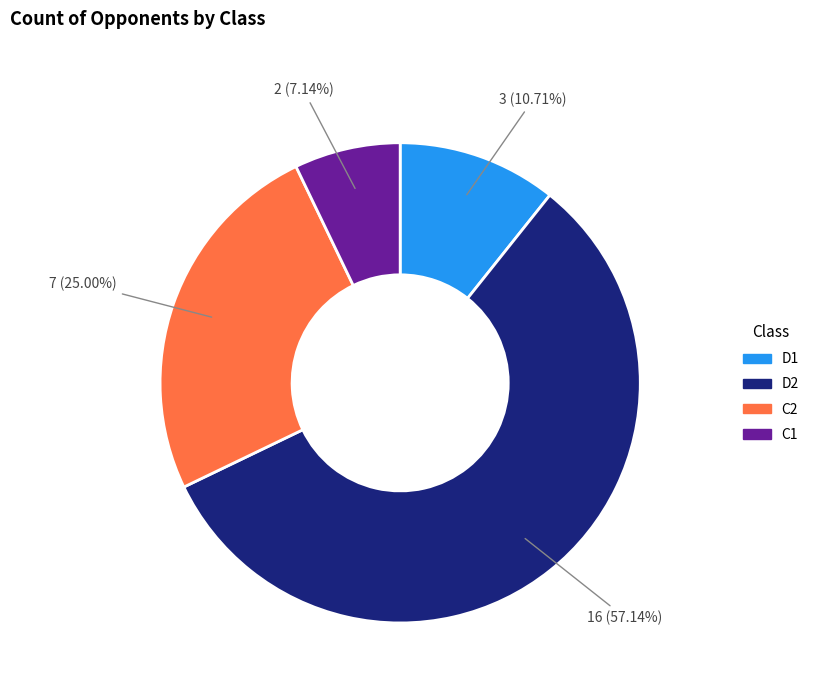

Which has a higher value, C2 or D1?

C2